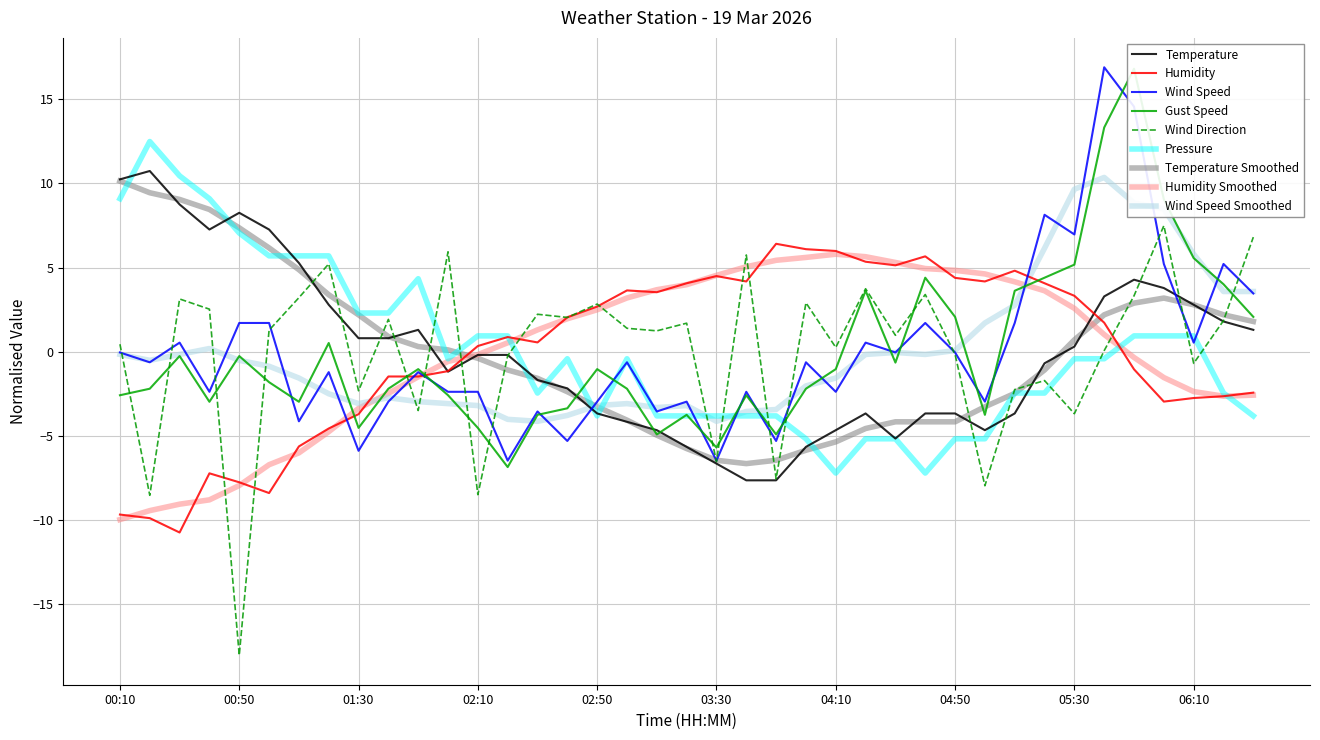

What is the maximum value shown in the chart?

16.9